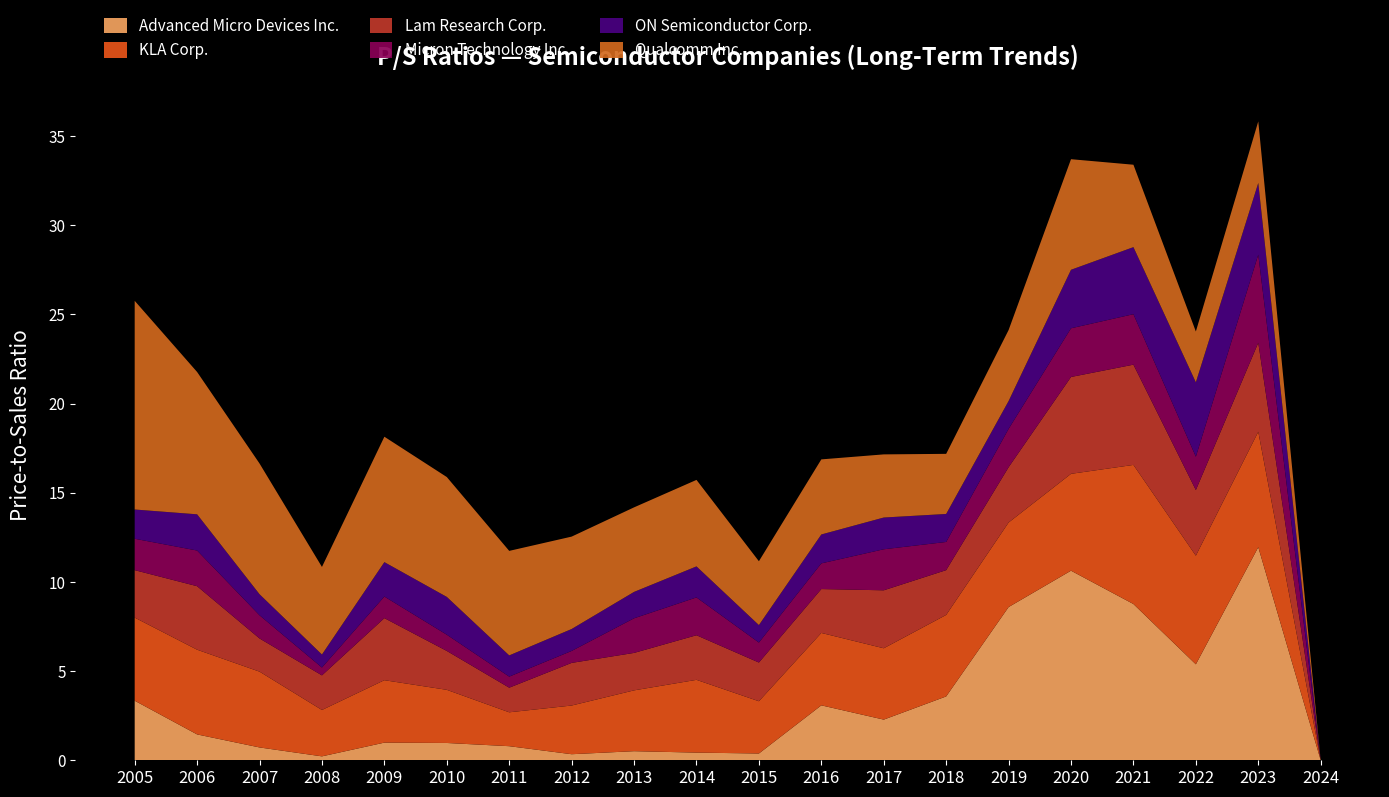

Reading right to left, list all the values displayed in this chart.

Advanced Micro Devices Inc.: 0.0	11.9	5.4	8.8	10.6	8.6	3.6	2.3	3.1	0.4	0.4	0.5	0.3	0.8	1.0	1.0	0.2	0.7	1.4	3.3
KLA Corp.: 0.0	6.5	6.1	7.8	5.4	4.7	4.6	4.0	4.1	2.9	4.1	3.4	2.7	1.9	3.0	3.5	2.6	4.2	4.8	4.7
Lam Research Corp.: 0.0	5.0	3.7	5.6	5.4	3.1	2.5	3.2	2.5	2.2	2.5	2.1	2.4	1.4	2.2	3.5	1.9	1.9	3.6	2.7
Micron Technology Inc.: 0.0	4.9	1.9	2.8	2.7	2.1	1.6	2.3	1.4	1.1	2.1	1.9	0.7	0.6	0.9	1.2	0.4	1.3	2.0	1.8
ON Semiconductor Corp.: 0.0	4.0	4.2	3.8	3.3	1.6	1.6	1.8	1.6	1.0	1.7	1.5	1.2	1.2	2.1	1.9	0.7	1.2	2.0	1.6
Qualcomm Inc.: 0.0	3.5	2.9	4.6	6.2	4.0	3.4	3.5	4.2	3.6	4.8	4.7	5.2	5.9	6.7	7.0	4.9	7.3	8.0	11.7